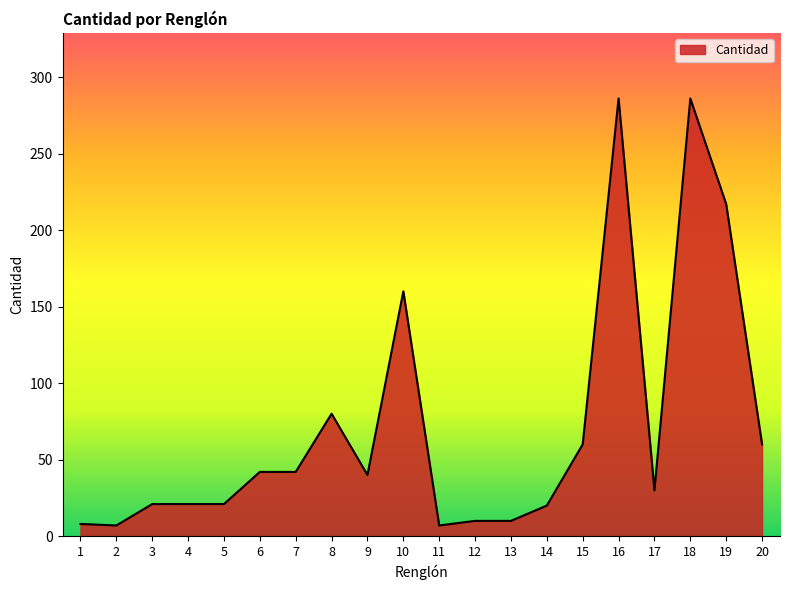

What is the sum of the values at 11 and 8?

87